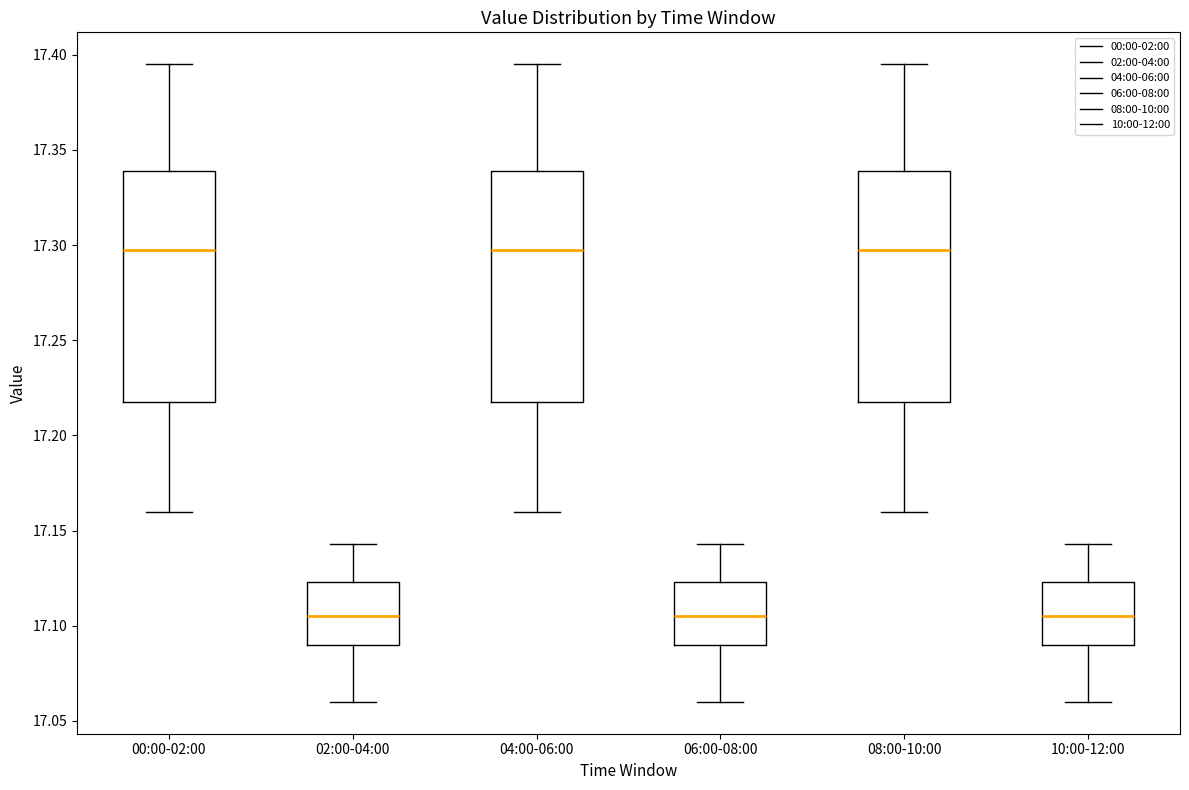

Where is the upper edge of the box for 10:00-12:00 on the y-axis? The values are not printed on the chart, so give them approximately, as read against the axis.

17.125